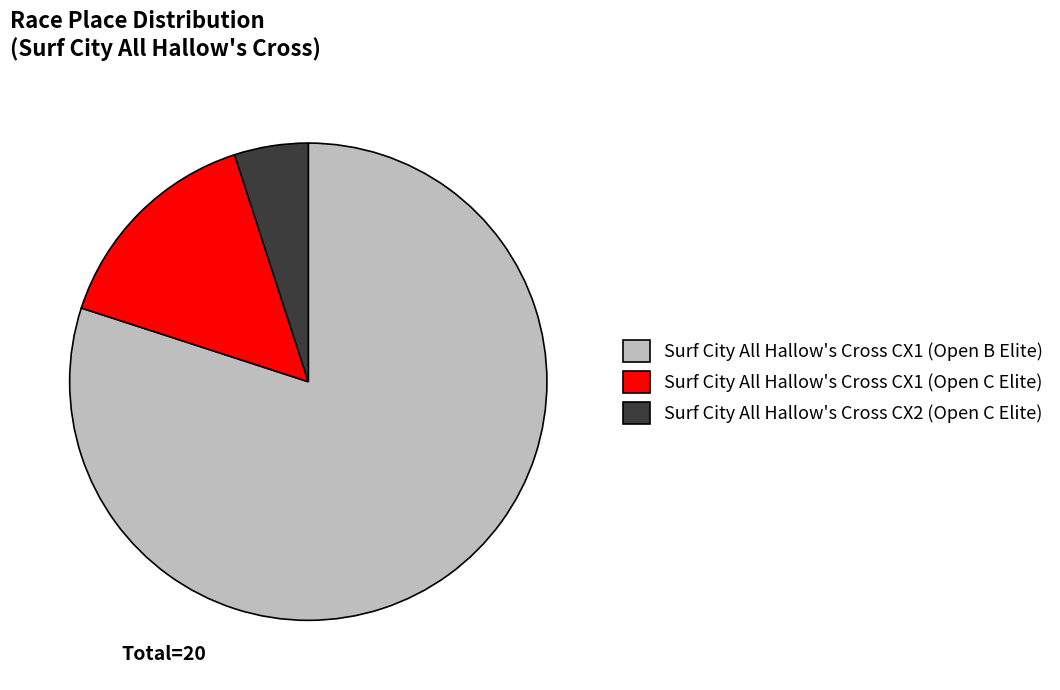

True or false: Surf City All Hallow's Cross CX1 (Open C Elite) accounts for 15% of the total.

True